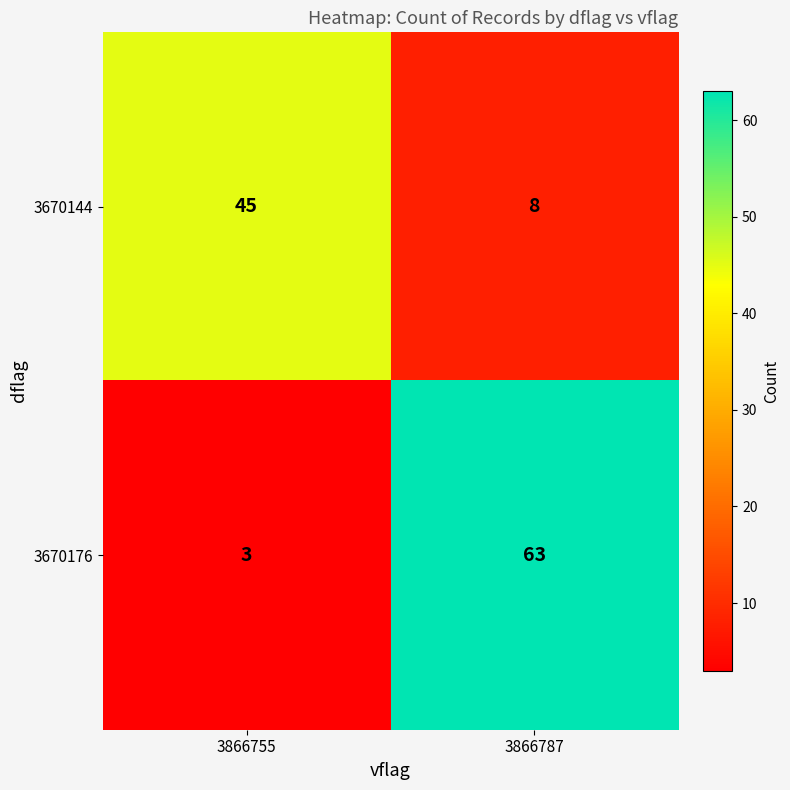

Which series changed the most between 3866755 and 3866787?

3670176